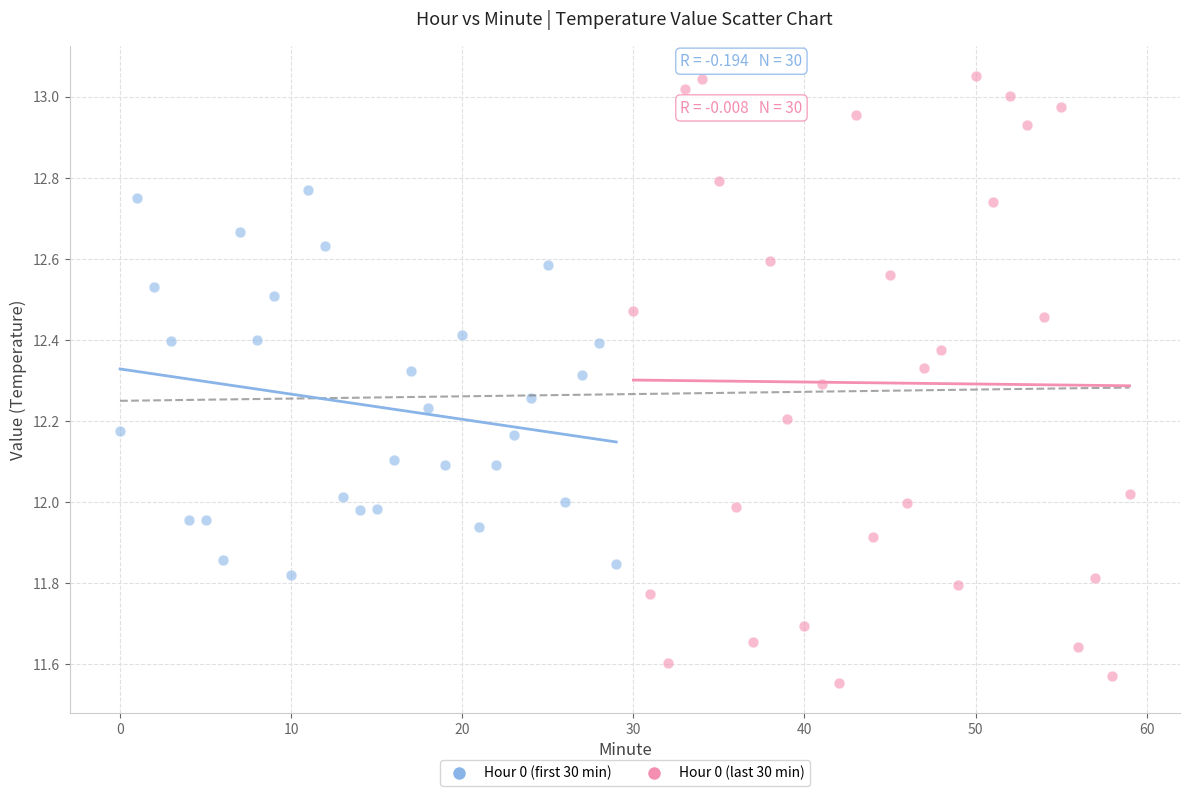

Which series contains the lowest Y value?

Hour 0 (last 30 min)